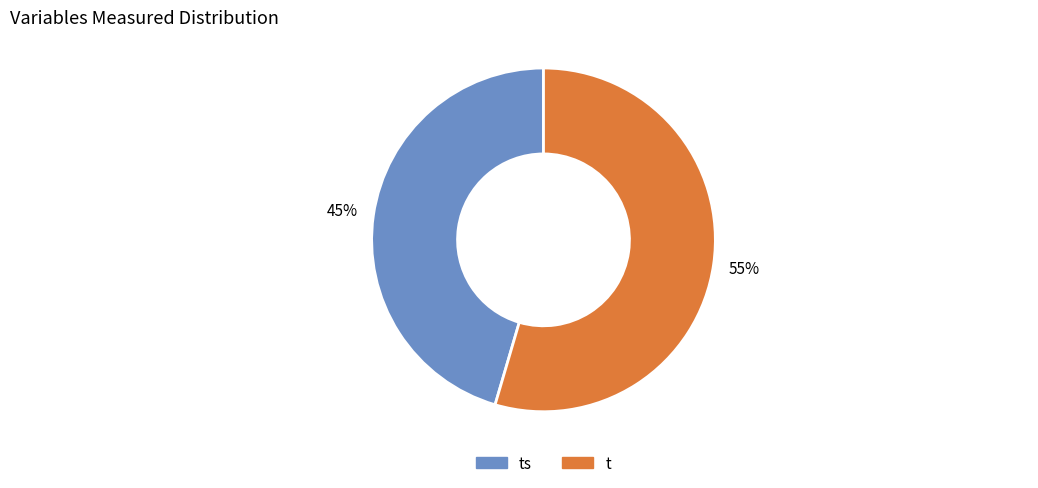

Is there any slice that represents more than half of the pie?

Yes